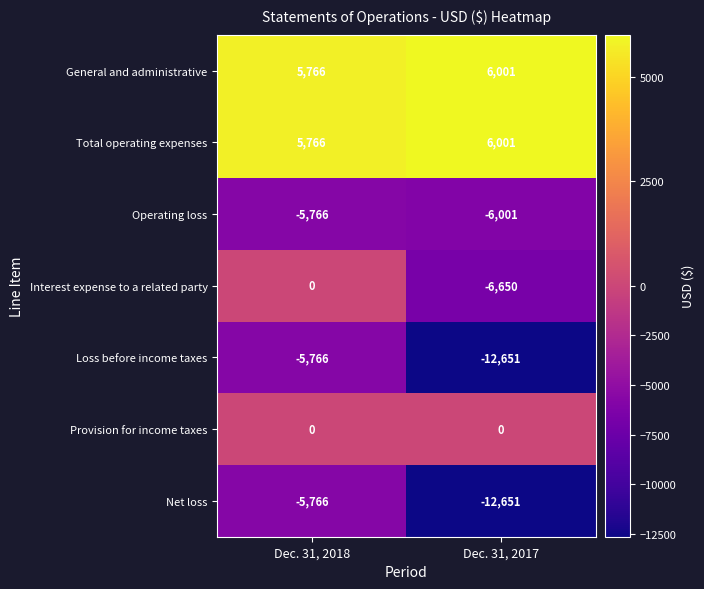

Read the Total operating expenses value at Dec. 31, 2017.

6001